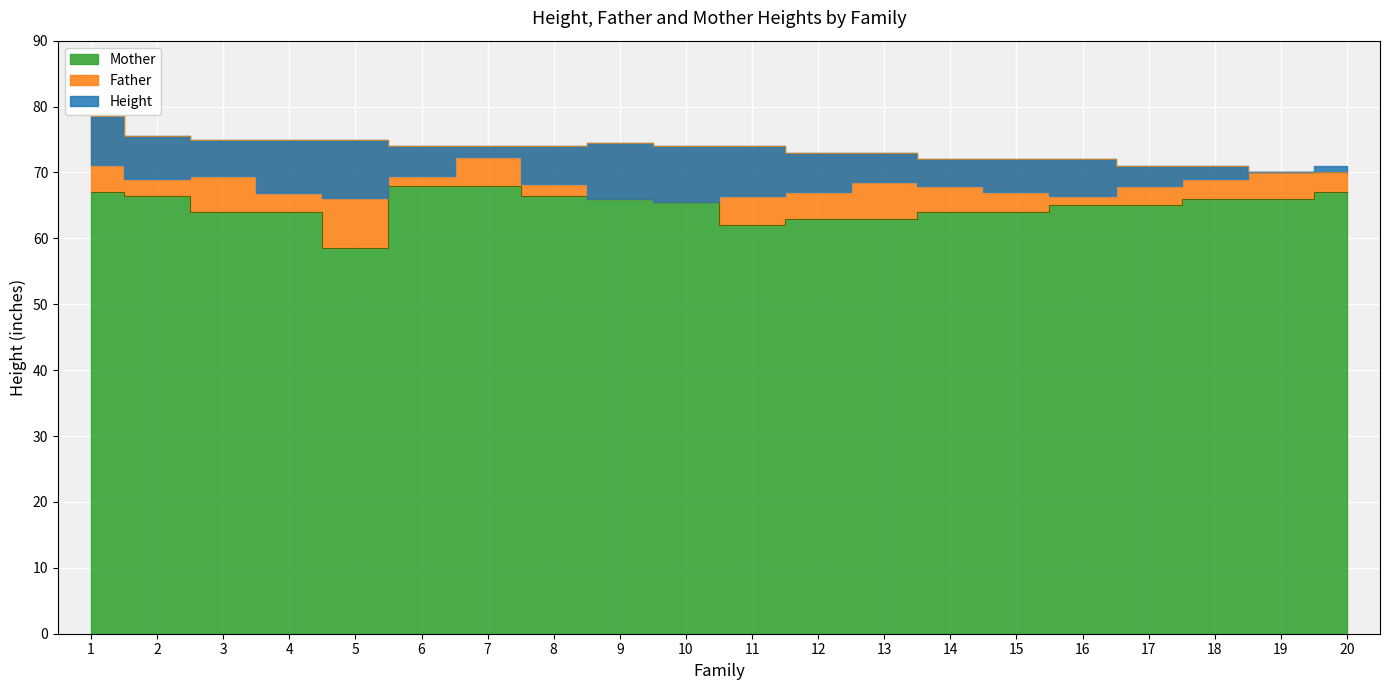

The value of Father at 9 is 130.2. True or false?

False